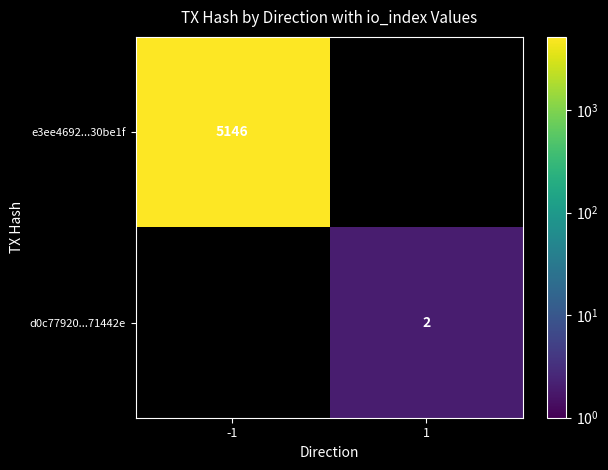

At how many categories does at least one series exceed 3929?

1